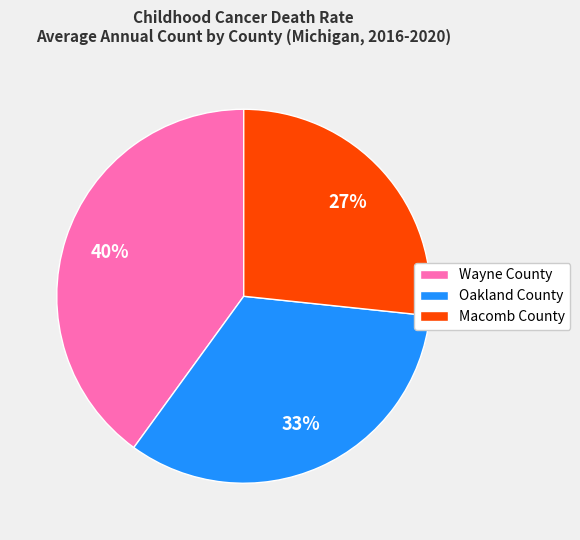

Rank the categories by value from lowest to highest.

Macomb County, Oakland County, Wayne County